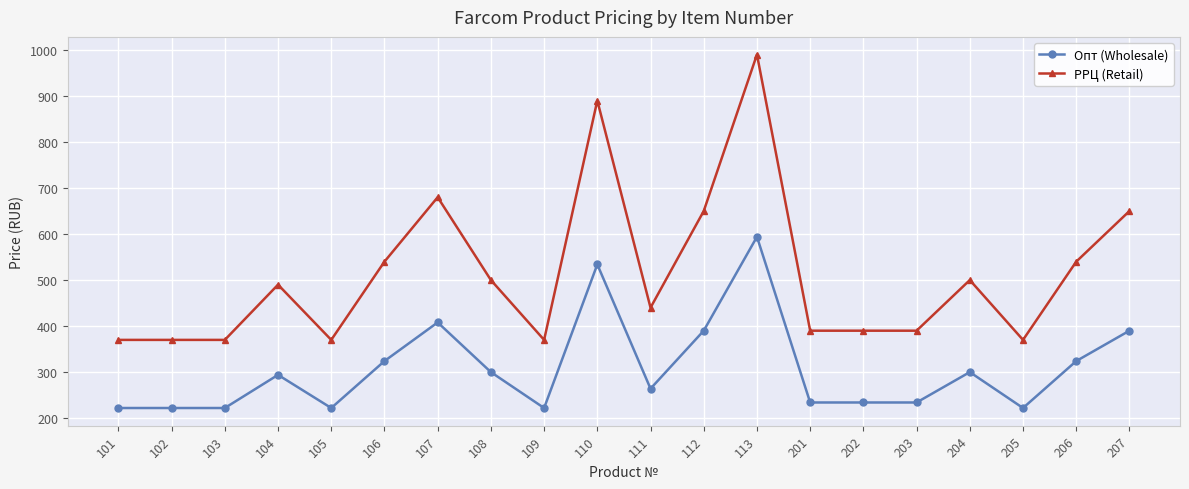

The РРЦ (Retail) series shows 553 at 109. True or false?

False